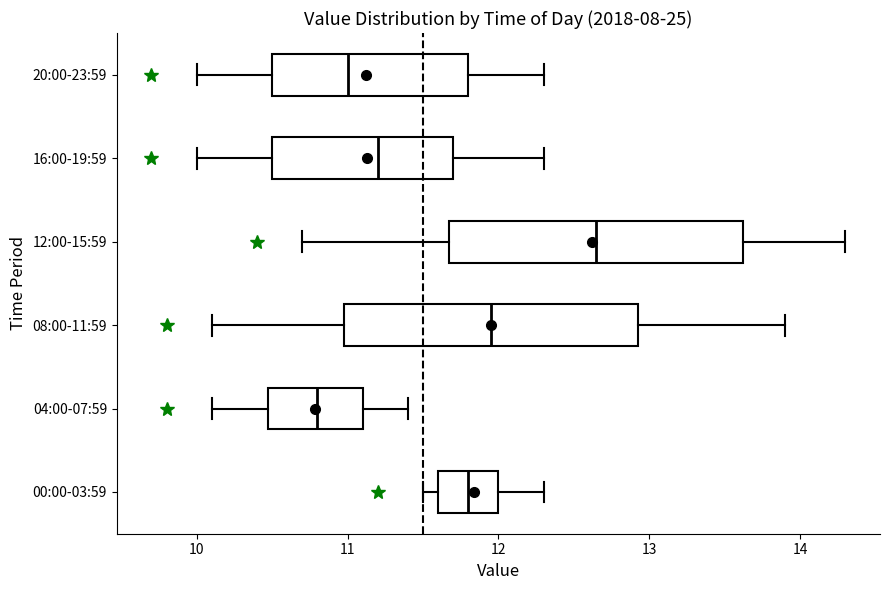

Reading bottom to top, read every box against the x-axis: the position of its median line, the range the box covers, and the ends of its whiskers. The values are not printed on the chart, so give them approximately, as read against the axis.

00:00-03:59: median 11.8, box 11.6 to 12.0, whiskers 11.5 to 12.3
04:00-07:59: median 10.8, box 10.5 to 11.1, whiskers 10.1 to 11.4
08:00-11:59: median 12.0, box 11.0 to 12.9, whiskers 10.1 to 13.9
12:00-15:59: median 12.7, box 11.7 to 13.6, whiskers 10.7 to 14.3
16:00-19:59: median 11.2, box 10.5 to 11.7, whiskers 10.0 to 12.3
20:00-23:59: median 11.0, box 10.5 to 11.8, whiskers 10.0 to 12.3